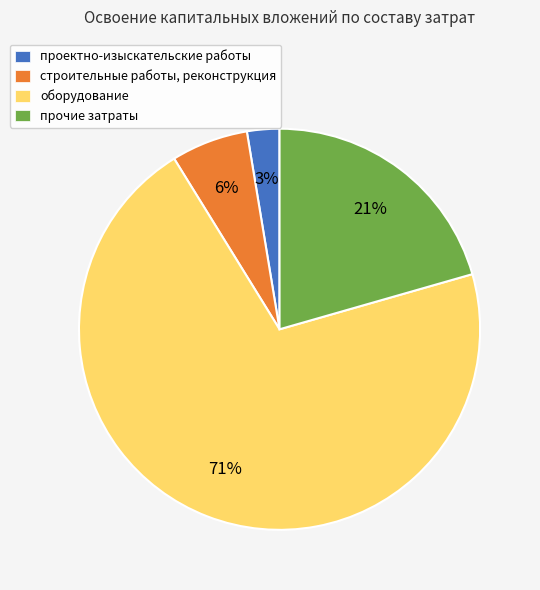

What is the smallest slice in the pie chart?

проектно-изыскательские работы